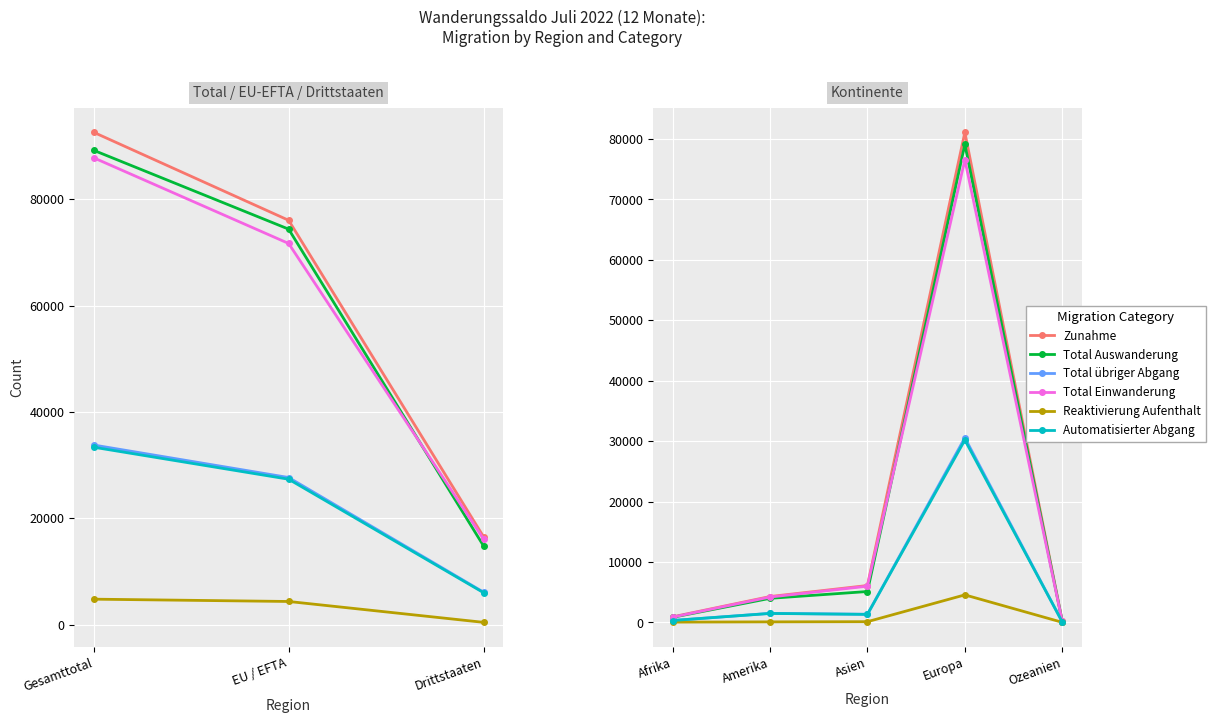

How many lines are shown in the chart?

6